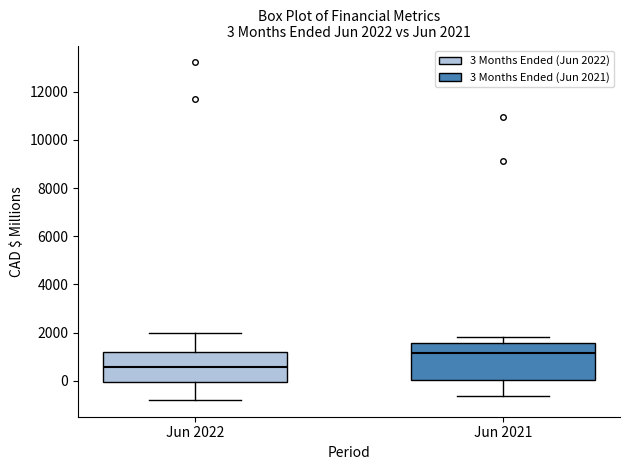

Comparing the boxes themselves (not the whiskers), which one is the tallest?

Jun 2021